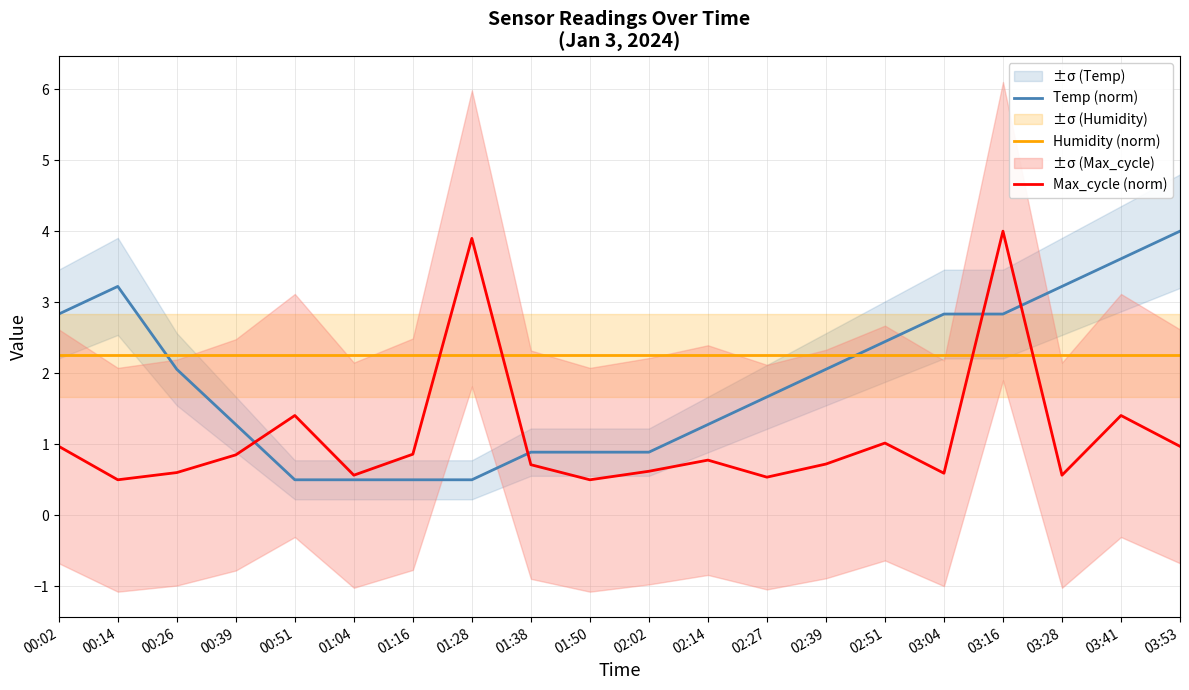

Which series has the widest spread of values?

Temp (norm)